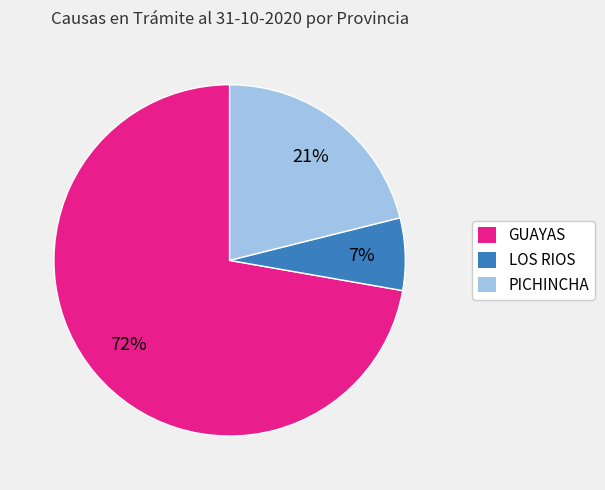

Is it true that LOS RIOS is 16% of the pie?

False